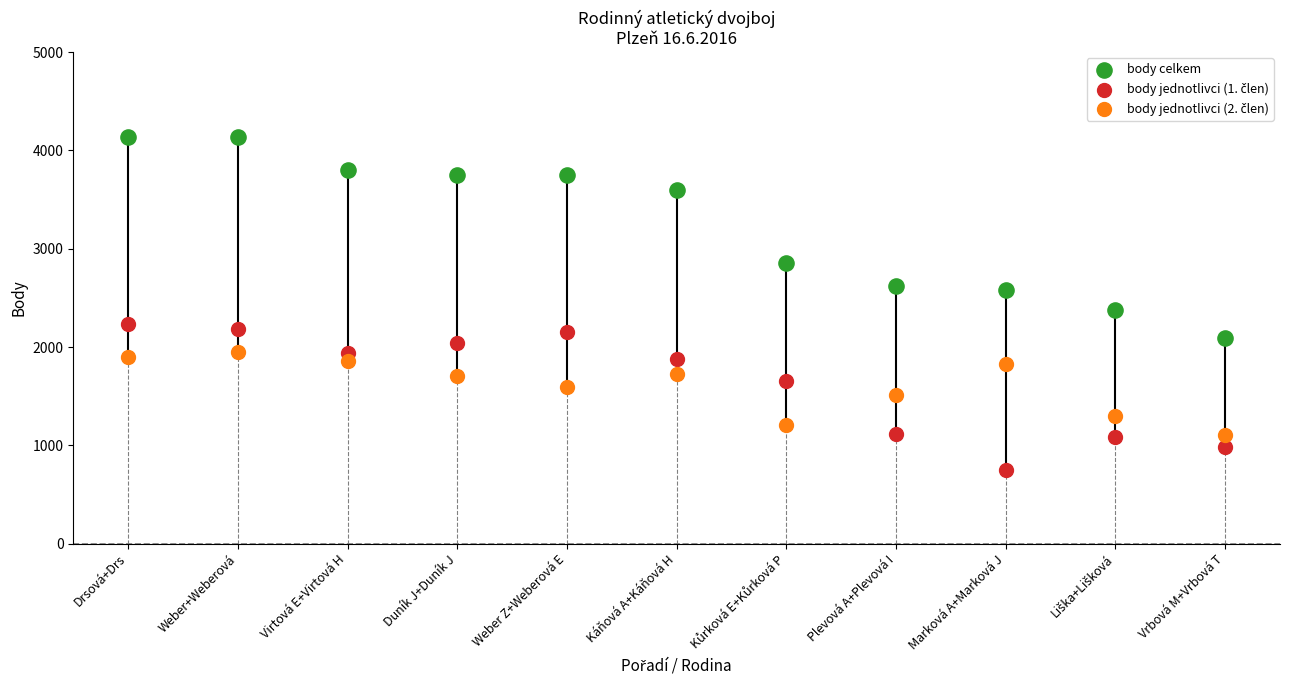

Which series has the largest Y range (max minus min)?

body celkem